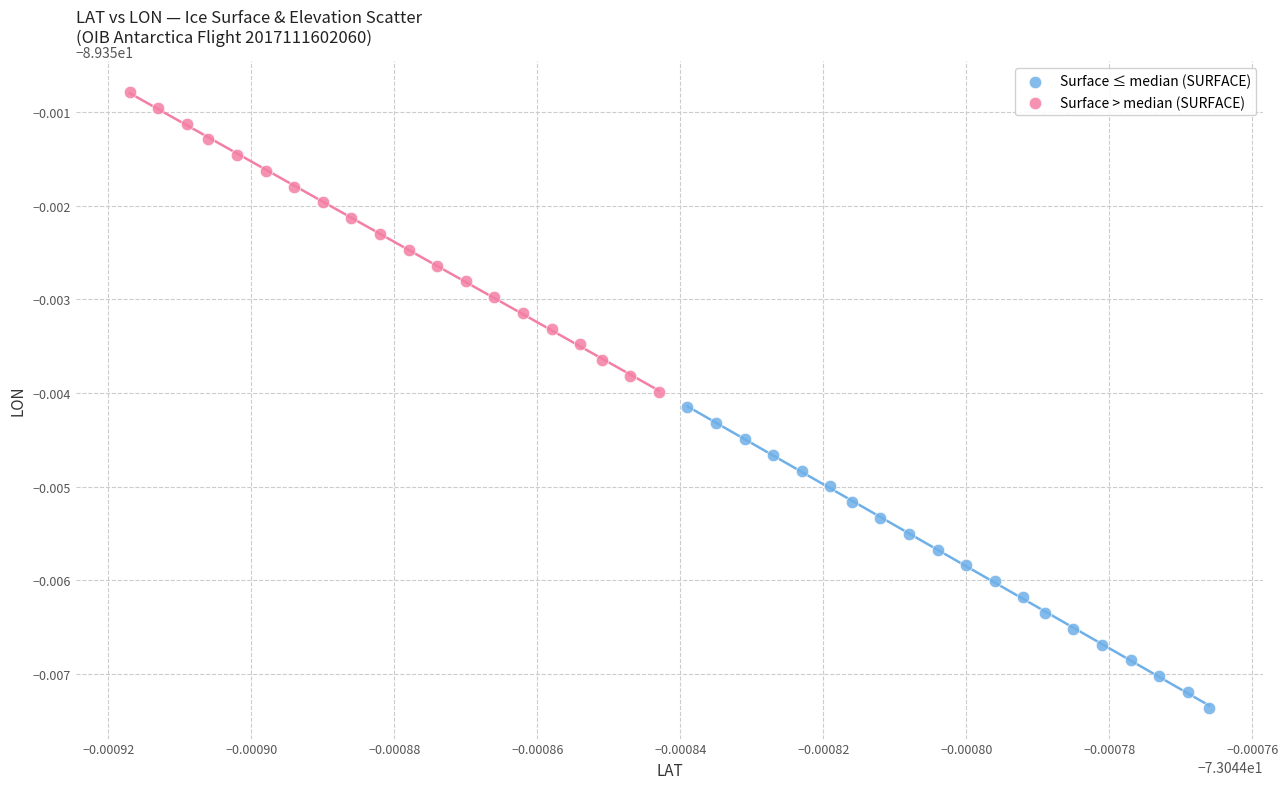

Which series has the widest spread of Y values?

Surface ≤ median (SURFACE)